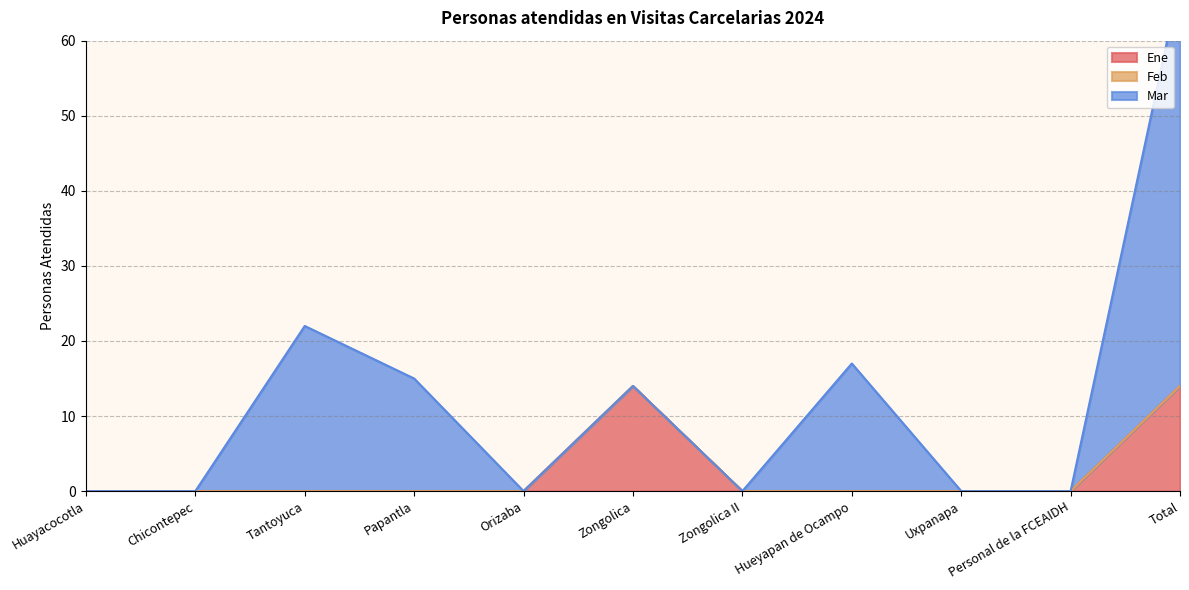

Reading right to left, extract all data points from this chart.

Ene: Total=14	Personal de la FCEAIDH=0	Uxpanapa=0	Hueyapan de Ocampo=0	Zongolica II=0	Zongolica=14	Orizaba=0	Papantla=0	Tantoyuca=0	Chicontepec=0	Huayacocotla=0
Feb: Total=0	Personal de la FCEAIDH=0	Uxpanapa=0	Hueyapan de Ocampo=0	Zongolica II=0	Zongolica=0	Orizaba=0	Papantla=0	Tantoyuca=0	Chicontepec=0	Huayacocotla=0
Mar: Total=54	Personal de la FCEAIDH=0	Uxpanapa=0	Hueyapan de Ocampo=17	Zongolica II=0	Zongolica=0	Orizaba=0	Papantla=15	Tantoyuca=22	Chicontepec=0	Huayacocotla=0